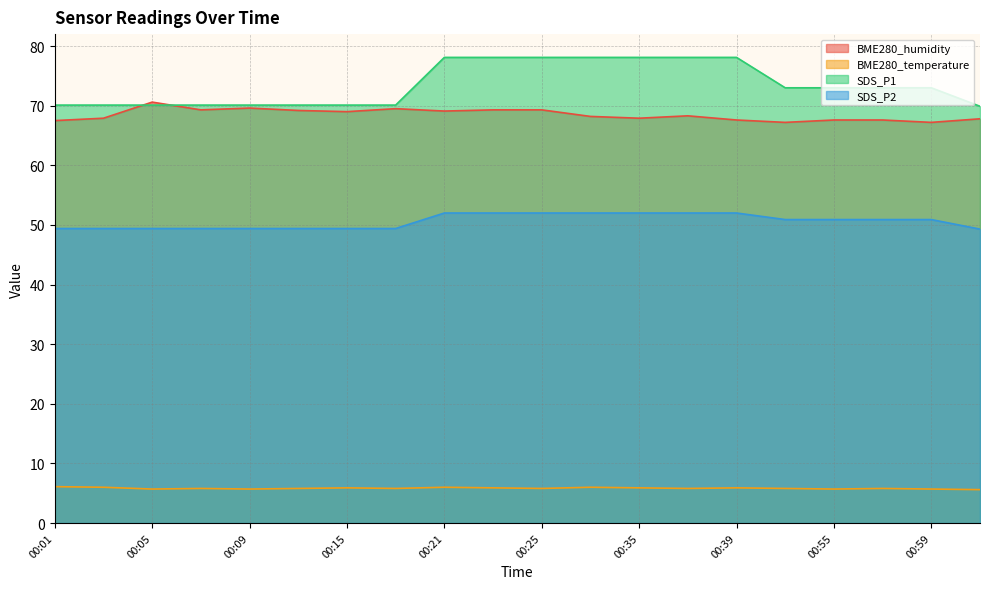

At which category is the sum across all series the highest?

00:23